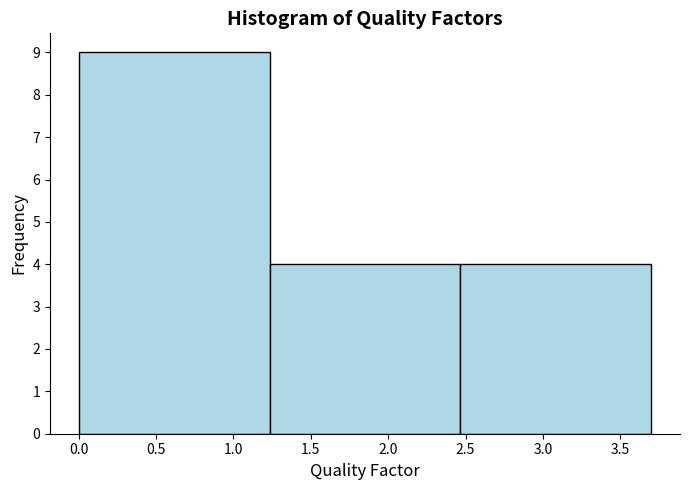

Which range on the x-axis has the tallest bar?

0.00 to 1.25